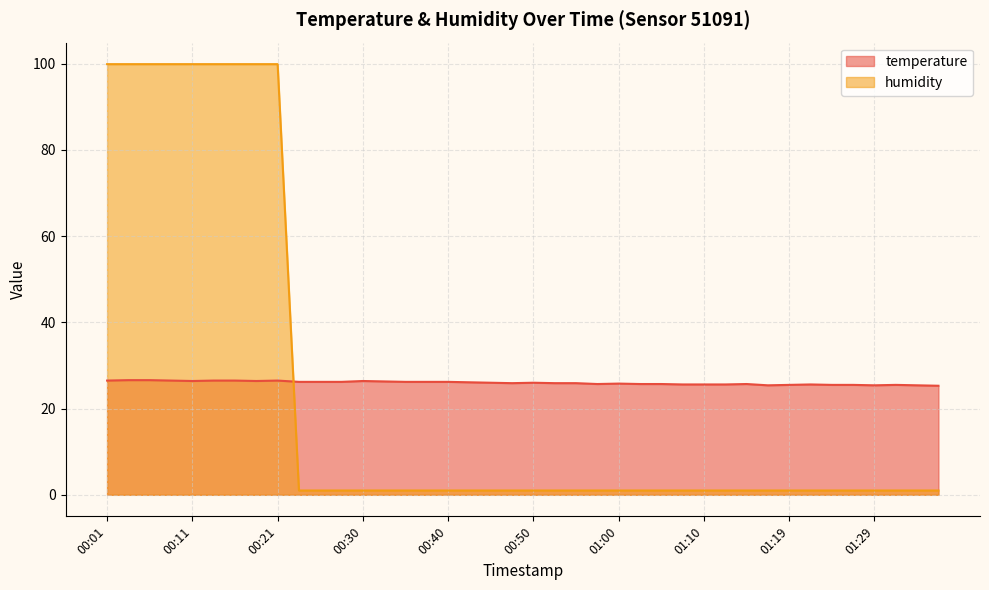

Which series changed the most between 00:55 and 01:24?

temperature